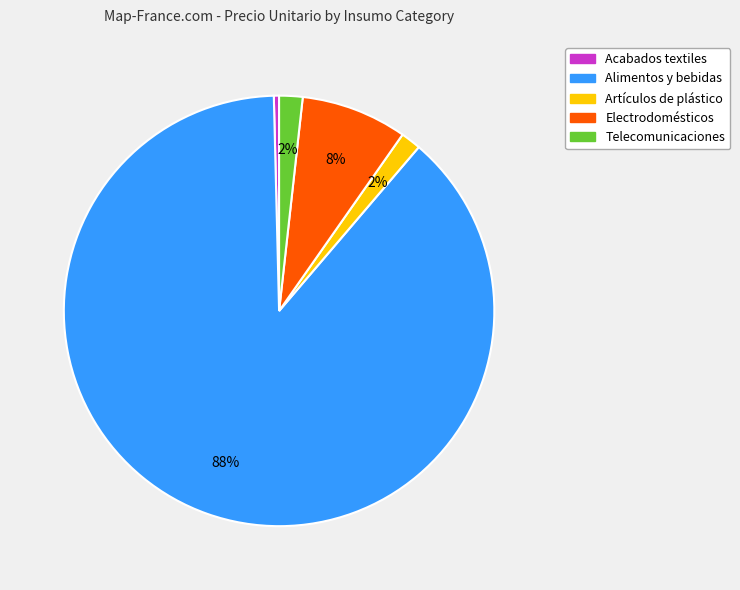

Does any single category account for the majority?

Yes